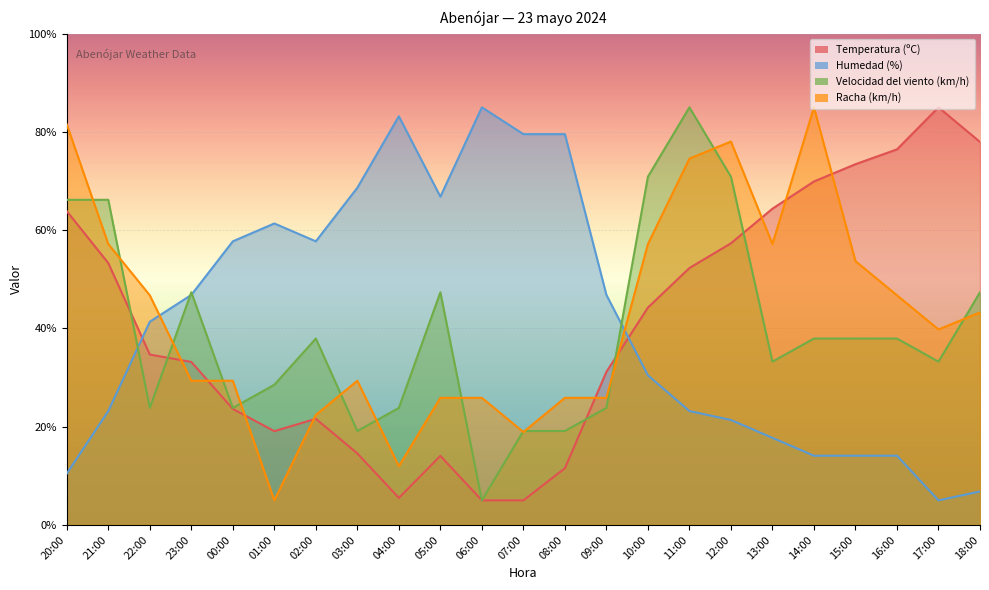

Which series has the largest total across all categories?

Racha (km/h)